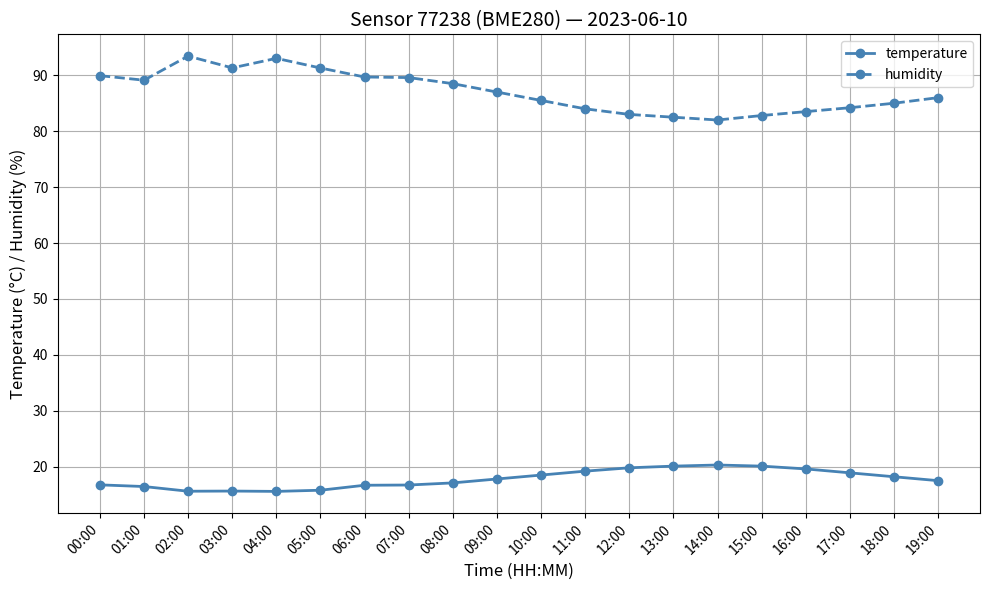

True or false: humidity and temperature intersect in this chart.

False